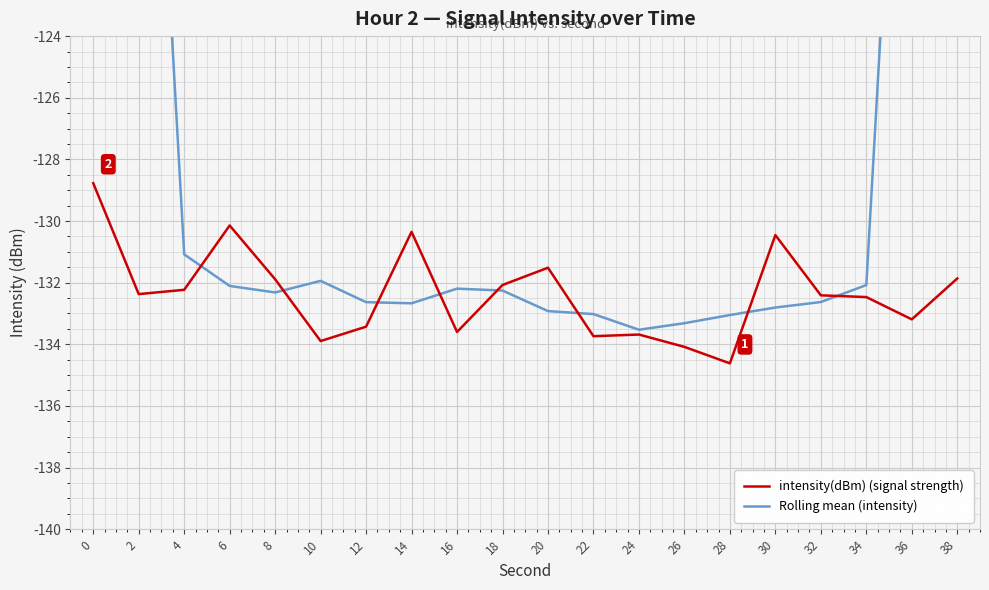

What is the value of the intensity(dBm) (signal strength) point at the 12th from the left?

-133.7